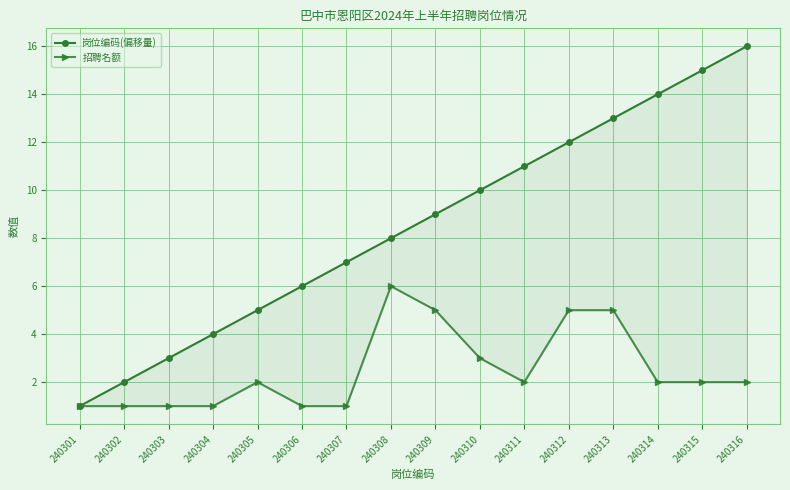

Which category has the highest value in the 招聘名额 series?

240308